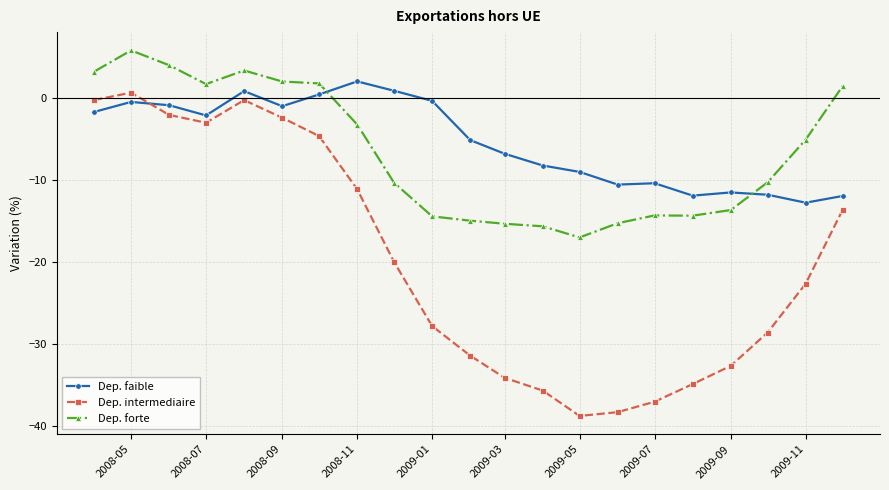

True or false: Dep. faible has more than 1 points higher than both neighbors.

True